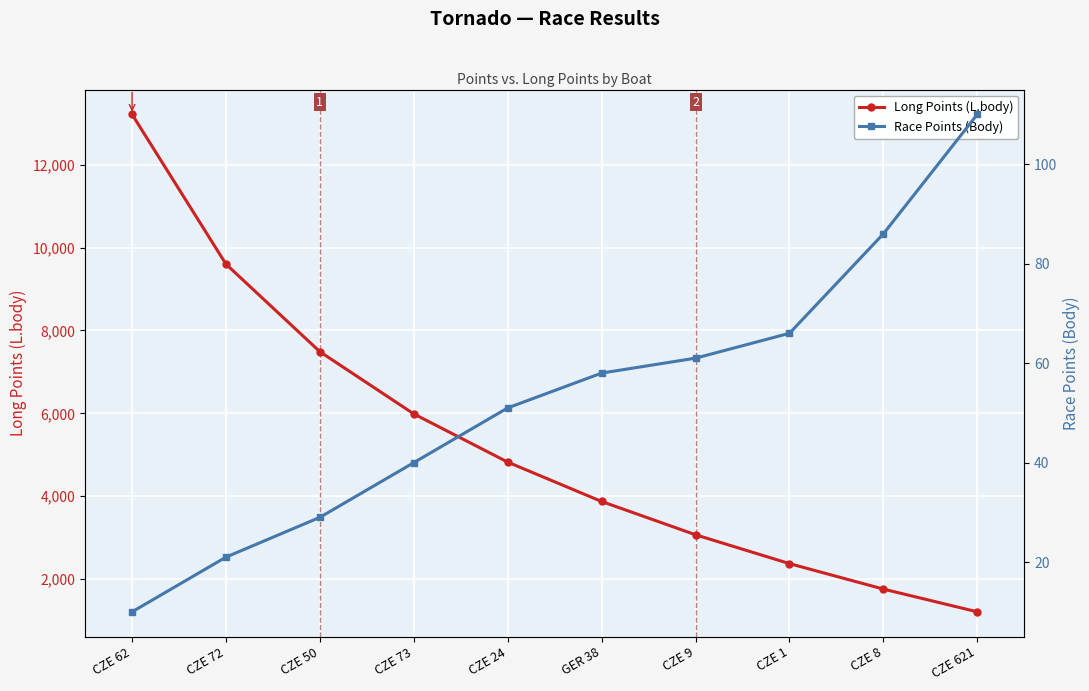

What is the difference between the maximum and minimum values in the Long Points (L.body) series?

12000